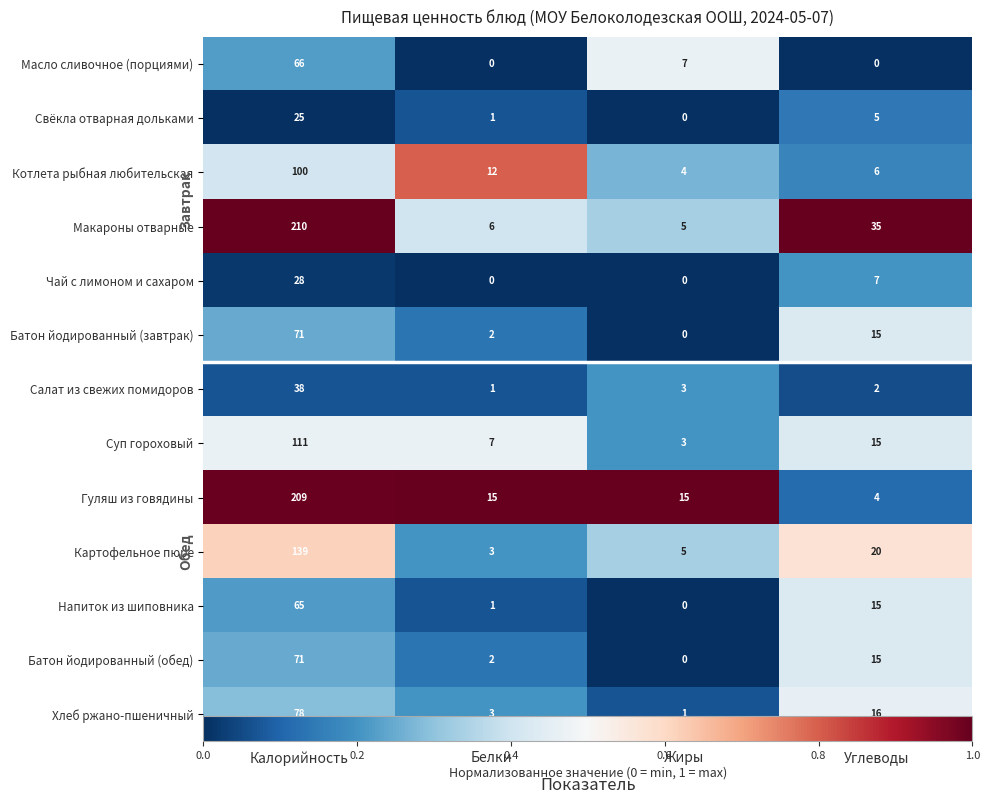

Is it true that Свёкла отварная дольками equals 0.1 at Белки?

True